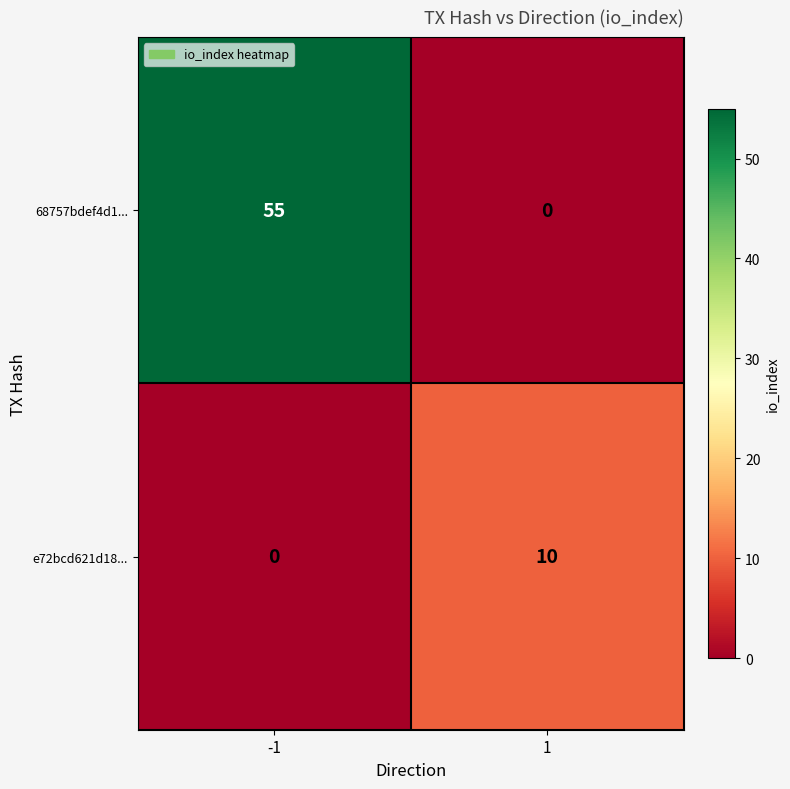

True or false: 68757bdef4d1... has a value of 0 at 1.

True